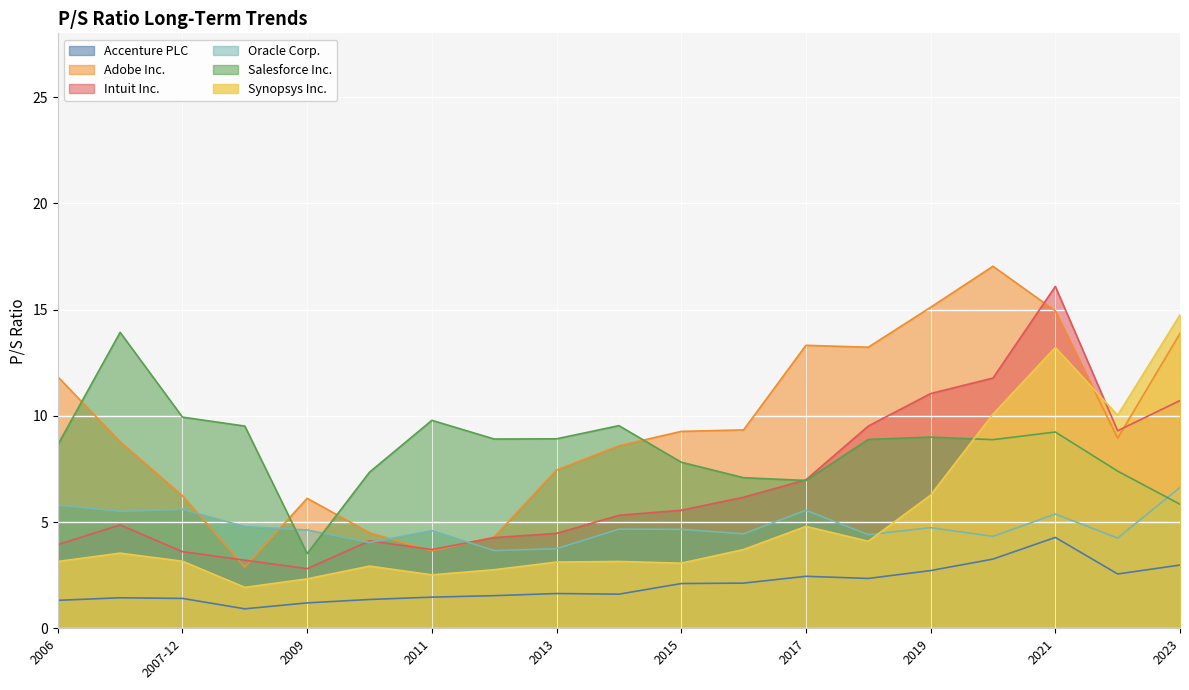

Reading left to right, extract all data points from this chart.

Accenture PLC: 2023=3.0	2022=2.6	2021=4.3	2020=3.3	2019=2.7	2018=2.4	2017=2.5	2016=2.1	2015=2.1	2014=1.6	2013=1.6	2012=1.5	2011=1.5	2010=1.4	2009=1.2	2008=0.9	2007-12=1.4	2007-01=1.4	2006=1.3
Adobe Inc.: 2023=13.9	2022=8.9	2021=14.9	2020=17.0	2019=15.1	2018=13.2	2017=13.3	2016=9.3	2015=9.3	2014=8.6	2013=7.5	2012=4.3	2011=3.6	2010=4.5	2009=6.1	2008=2.9	2007-12=6.2	2007-01=8.8	2006=11.8
Intuit Inc.: 2023=10.7	2022=9.3	2021=16.1	2020=11.8	2019=11.1	2018=9.5	2017=7.0	2016=6.2	2015=5.6	2014=5.3	2013=4.5	2012=4.3	2011=3.7	2010=4.1	2009=2.8	2008=3.2	2007-12=3.6	2007-01=4.9	2006=3.9
Oracle Corp.: 2023=6.6	2022=4.2	2021=5.4	2020=4.3	2019=4.7	2018=4.4	2017=5.6	2016=4.5	2015=4.7	2014=4.7	2013=3.8	2012=3.7	2011=4.6	2010=4.0	2009=4.6	2008=4.8	2007-12=5.6	2007-01=5.5	2006=5.8
Salesforce Inc.: 2023=5.8	2022=7.4	2021=9.2	2020=8.9	2019=9.0	2018=8.9	2017=7.0	2016=7.1	2015=7.8	2014=9.5	2013=8.9	2012=8.9	2011=9.8	2010=7.3	2009=3.5	2008=9.5	2007-12=9.9	2007-01=13.9	2006=8.6
Synopsys Inc.: 2023=14.8	2022=10.0	2021=13.2	2020=10.1	2019=6.3	2018=4.1	2017=4.8	2016=3.7	2015=3.1	2014=3.1	2013=3.1	2012=2.8	2011=2.5	2010=2.9	2009=2.3	2008=1.9	2007-12=3.2	2007-01=3.5	2006=3.1